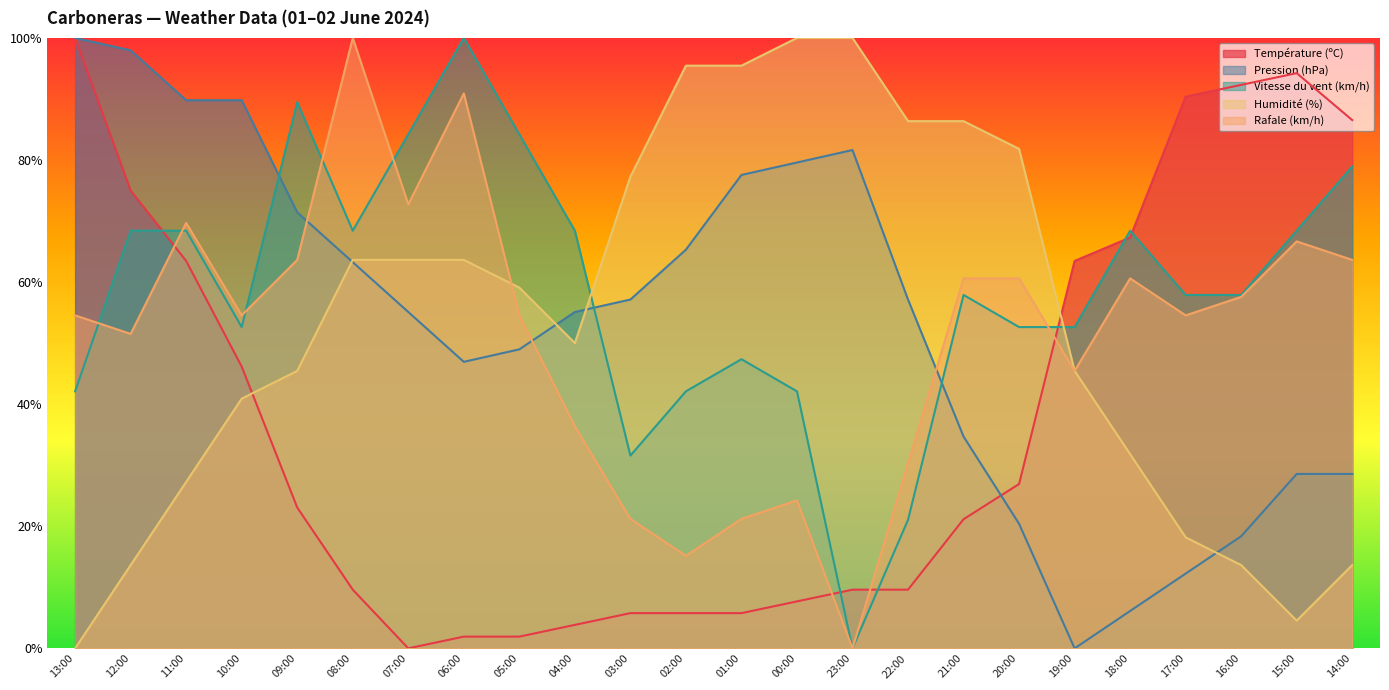

What is the total value across all series at 20:00?

2.4